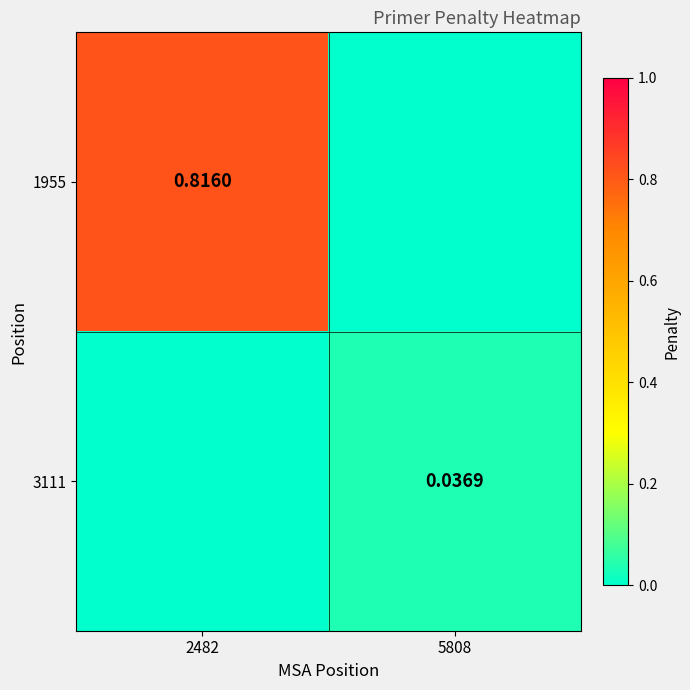

What is the difference between the 1955 values at 2482 and 5808?

0.8